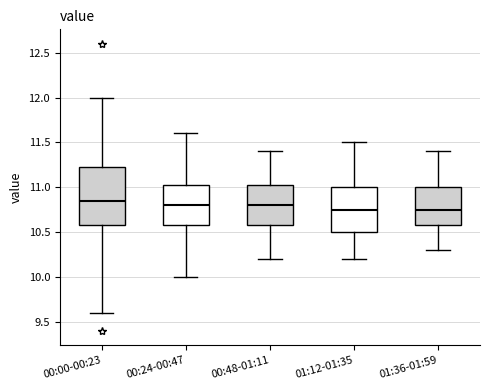

Reading left to right, read every box against the y-axis: the position of its median line, the range the box covers, and the ends of its whiskers. The values are not printed on the chart, so give them approximately, as read against the axis.

00:00-00:23: median 10.85, box 10.60 to 11.25, whiskers 9.60 to 12.00
00:24-00:47: median 10.80, box 10.60 to 11.05, whiskers 10.00 to 11.60
00:48-01:11: median 10.80, box 10.60 to 11.05, whiskers 10.20 to 11.40
01:12-01:35: median 10.75, box 10.50 to 11.00, whiskers 10.20 to 11.50
01:36-01:59: median 10.75, box 10.60 to 11.00, whiskers 10.30 to 11.40